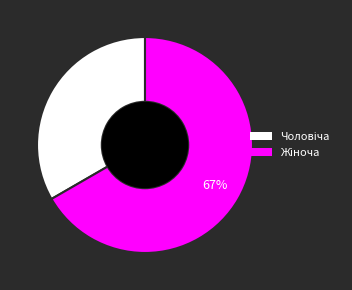

To the nearest percent, what is the average slice percentage?

50%